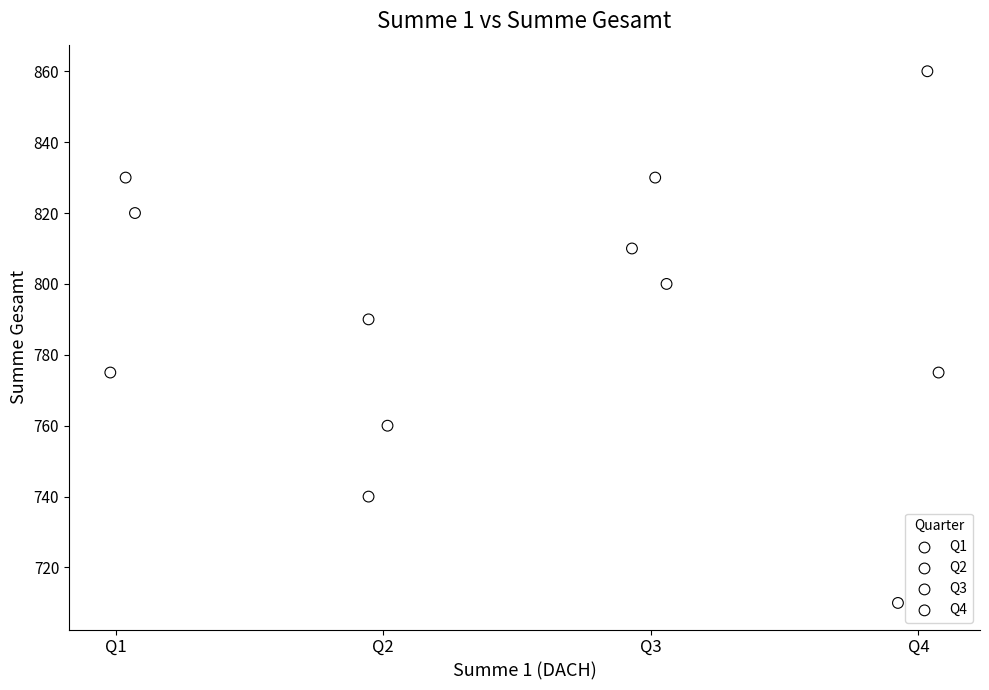

Which series reaches the minimum Y coordinate?

Q4